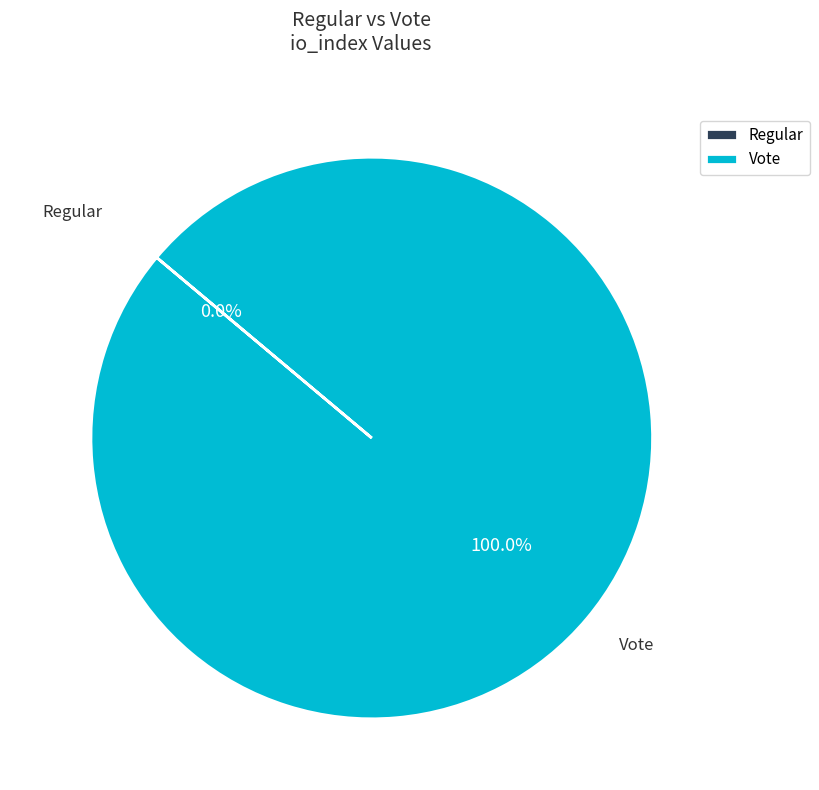

What is the total percentage of Vote and Regular?

100.0%